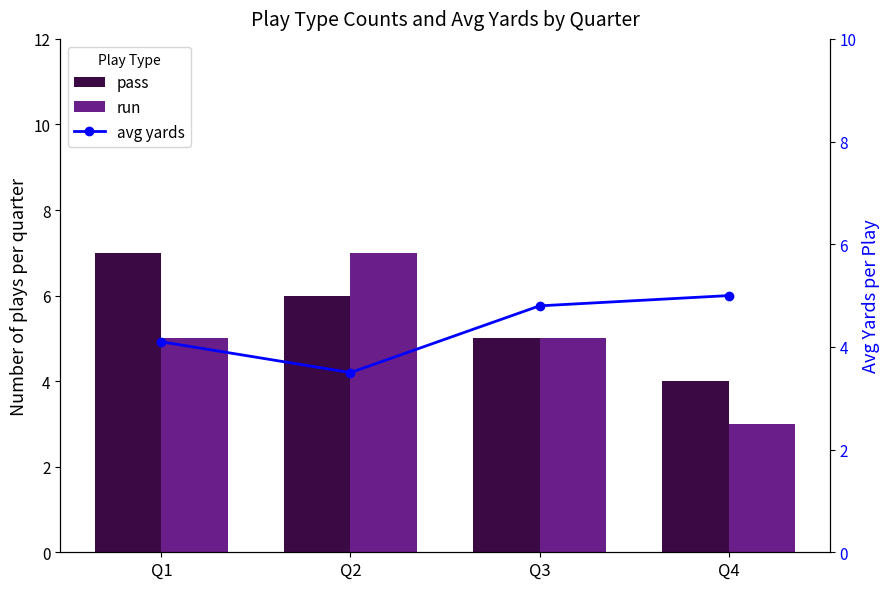

What are all the series names shown in the legend?

pass, run, avg yards